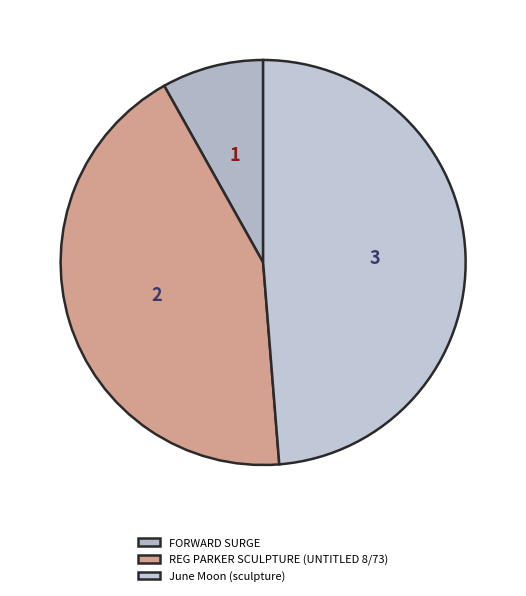

The June Moon (sculpture) slice represents 49% of the pie. True or false?

True